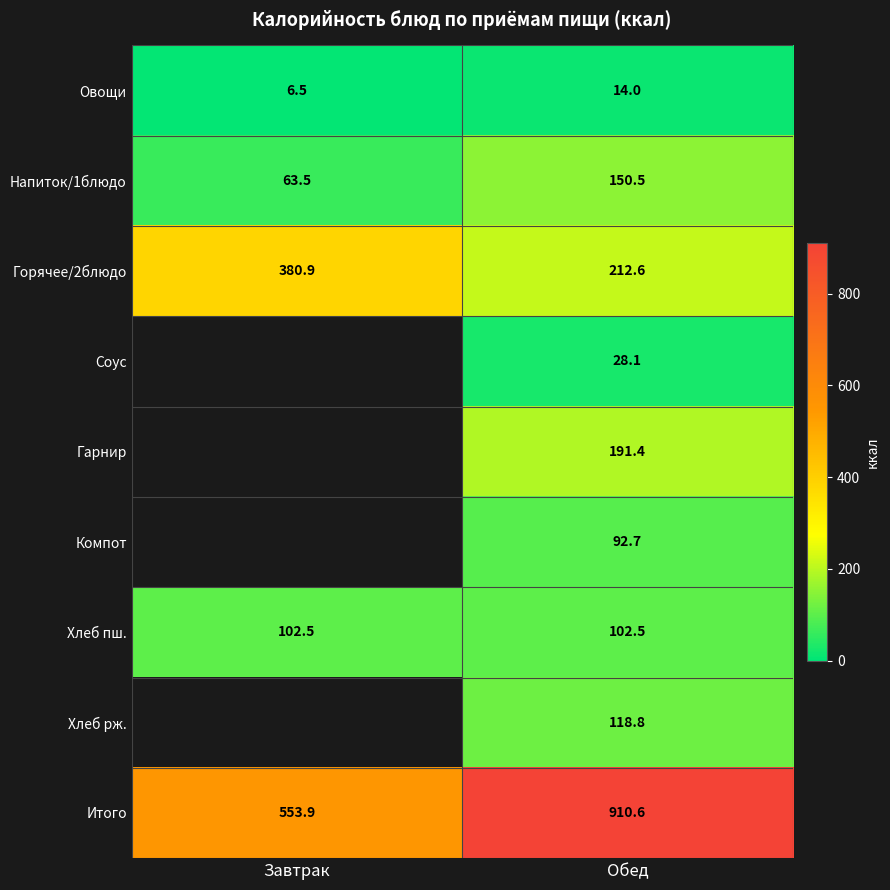

How many values in the Итого series exceed 910?

1